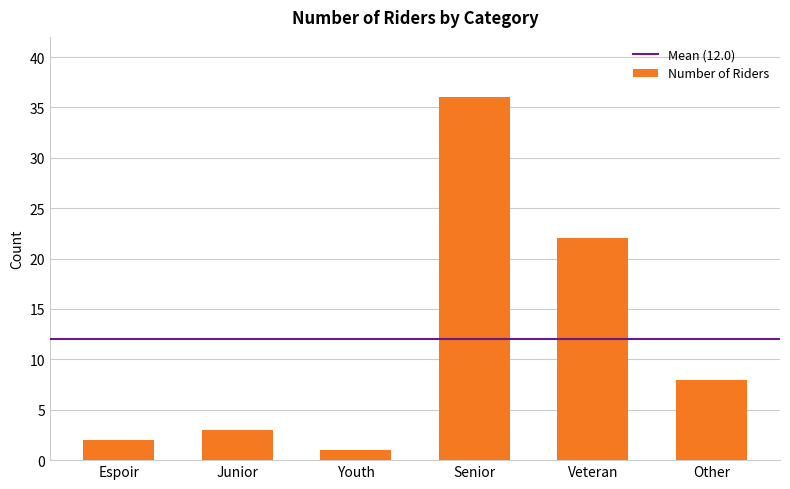

Reading left to right, what are all the values shown in this chart?

Espoir=2	Junior=3	Youth=1	Senior=36	Veteran=22	Other=8